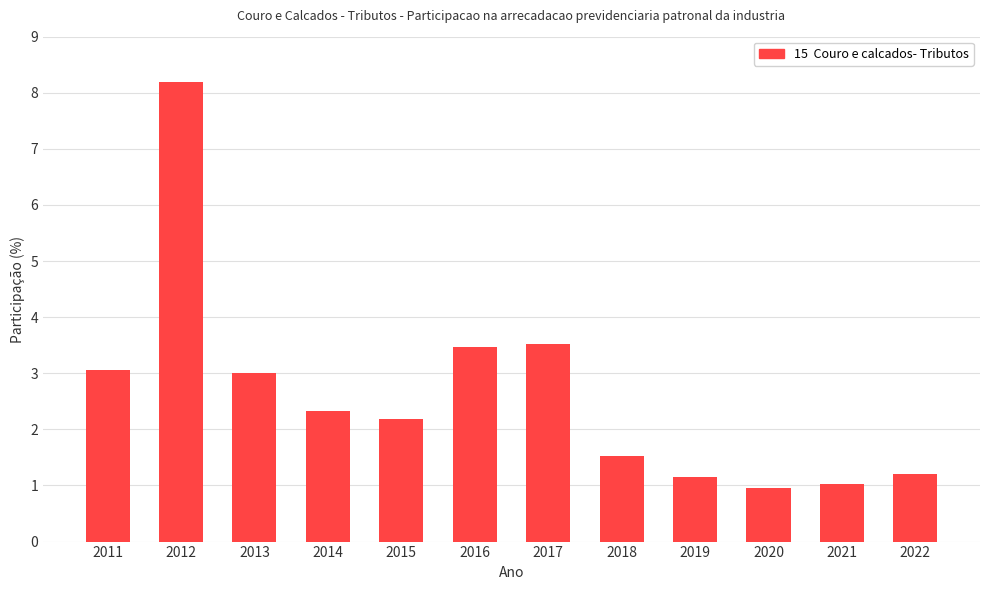

What is the greatest value displayed?

8.2